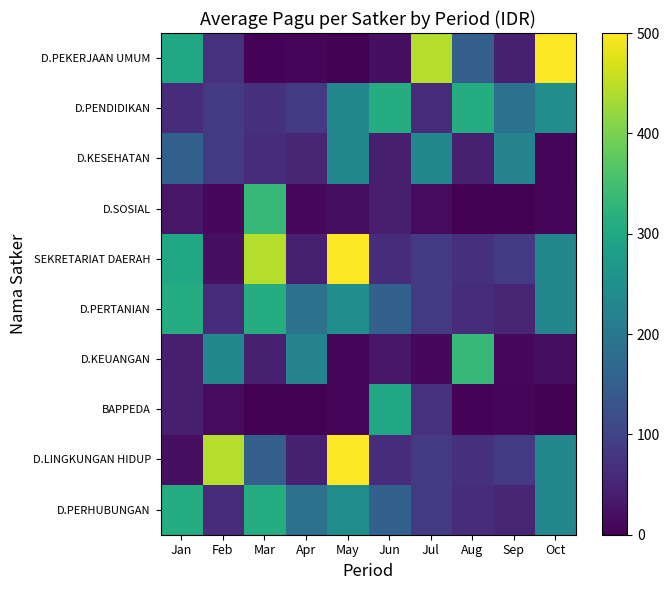

List the series in order of their peak value, highest first.

D.PEKERJAAN UMUM, SEKRETARIAT DAERAH, D.LINGKUNGAN HIDUP, D.SOSIAL, D.KEUANGAN, D.PENDIDIKAN, D.PERTANIAN, D.PERHUBUNGAN, BAPPEDA, D.KESEHATAN